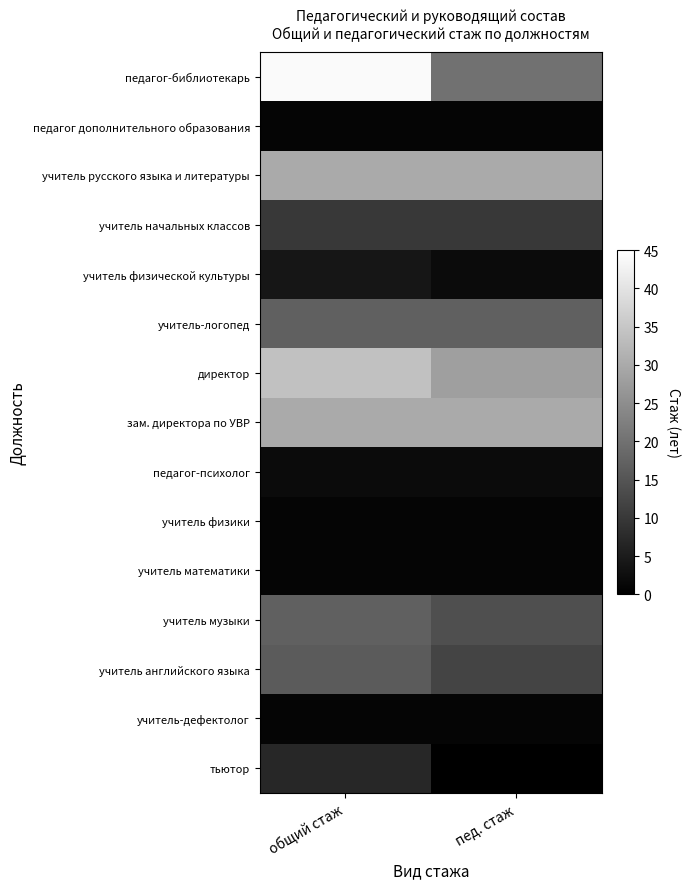

Reading right to left, transcribe all the data shown in this chart.

педагог-библиотекарь: пед. стаж=20	общий стаж=44
педагог дополнительного образования: пед. стаж=1	общий стаж=1
учитель русского языка и литературы: пед. стаж=30	общий стаж=30
учитель начальных классов: пед. стаж=10	общий стаж=10
учитель физической культуры: пед. стаж=2	общий стаж=4
учитель-логопед: пед. стаж=17	общий стаж=17
директор: пед. стаж=28	общий стаж=34
зам. директора по УВР: пед. стаж=30	общий стаж=30
педагог-психолог: пед. стаж=2	общий стаж=2
учитель физики: пед. стаж=1	общий стаж=1
учитель математики: пед. стаж=1	общий стаж=1
учитель музыки: пед. стаж=14	общий стаж=17
учитель английского языка: пед. стаж=12	общий стаж=16
учитель-дефектолог: пед. стаж=1	общий стаж=1
тьютор: пед. стаж=0	общий стаж=7